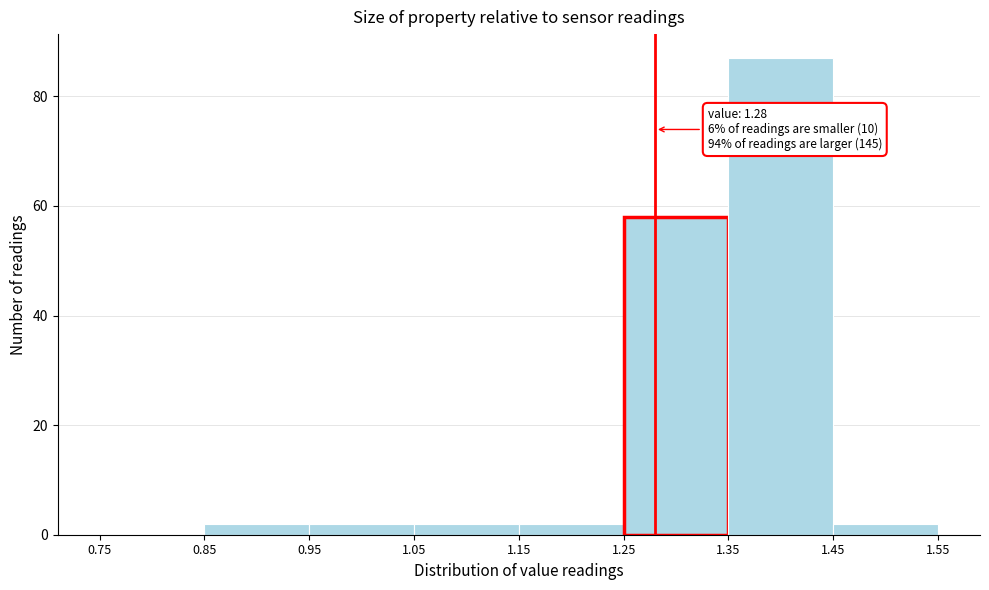

Which range on the x-axis has the tallest bar?

1.35 to 1.45